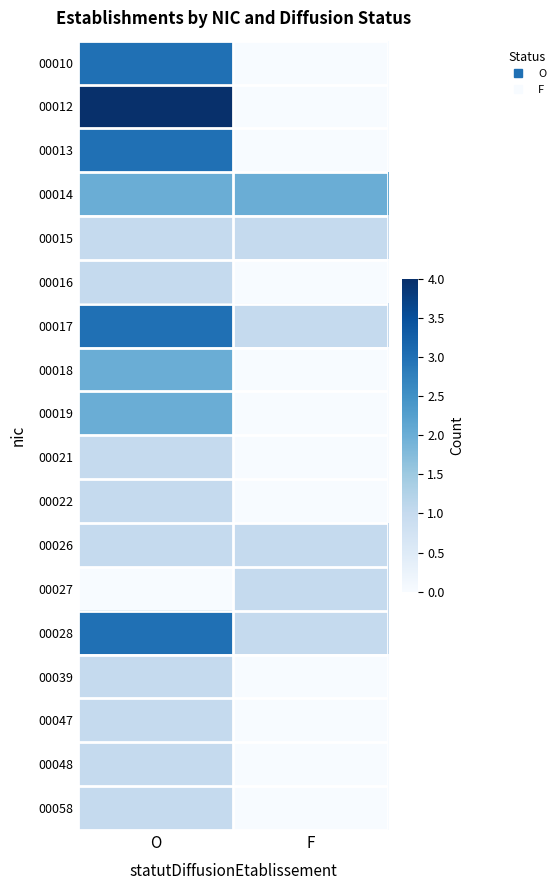

Reading left to right, extract all data points from this chart.

00010: O=3	F=0
00012: O=4	F=0
00013: O=3	F=0
00014: O=2	F=2
00015: O=1	F=1
00016: O=1	F=0
00017: O=3	F=1
00018: O=2	F=0
00019: O=2	F=0
00021: O=1	F=0
00022: O=1	F=0
00026: O=1	F=1
00027: O=0	F=1
00028: O=3	F=1
00039: O=1	F=0
00047: O=1	F=0
00048: O=1	F=0
00058: O=1	F=0